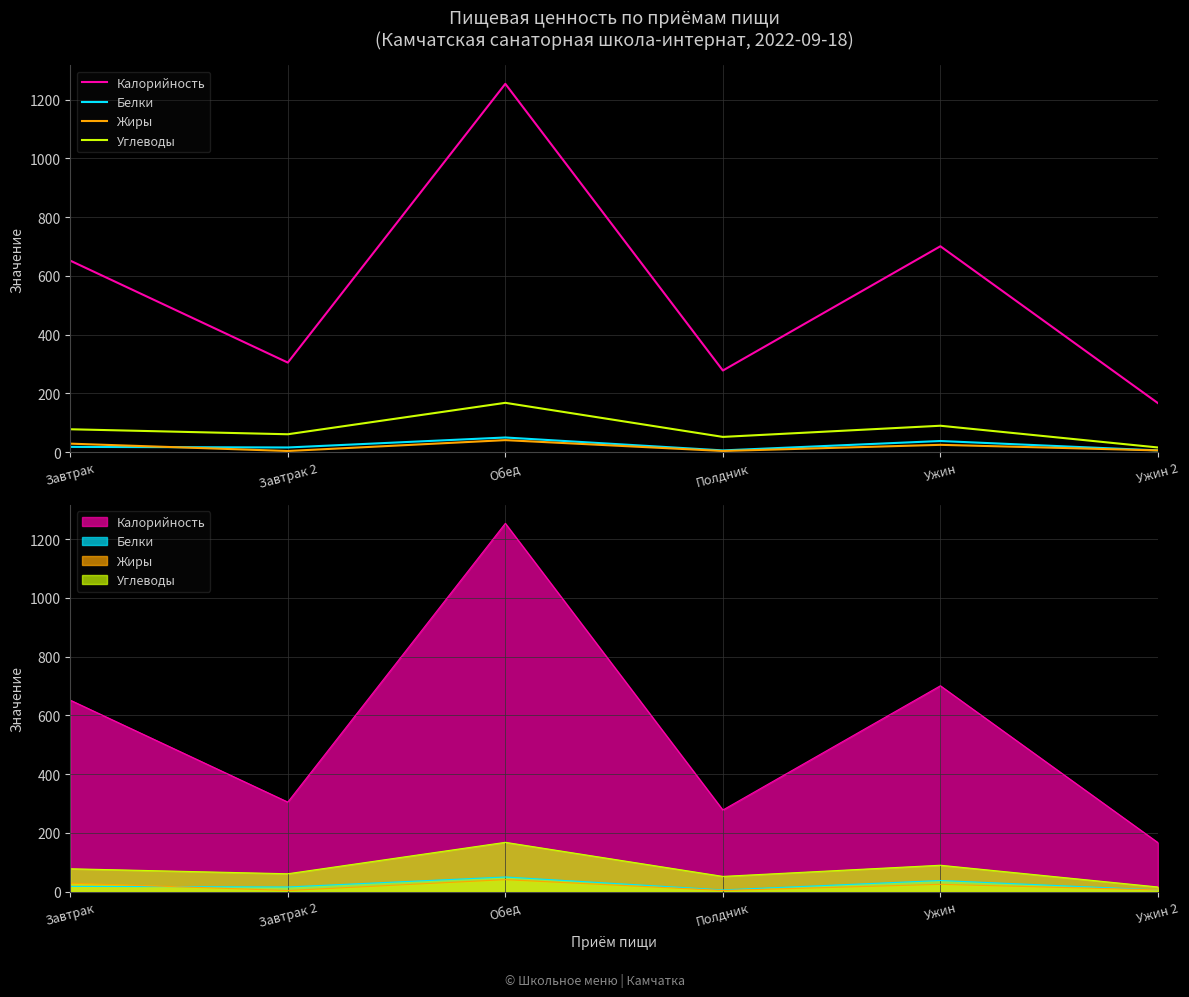

Reading right to left, list all the values displayed in this chart.

Калорийность: Ужин 2=167	Ужин=701	Полдник=278	Обед=1254	Завтрак 2=305	Завтрак=652
Белки: Ужин 2=6	Ужин=38	Полдник=6	Обед=50	Завтрак 2=16	Завтрак=18
Жиры: Ужин 2=6	Ужин=25	Полдник=4	Обед=41	Завтрак 2=4	Завтрак=29
Углеводы: Ужин 2=16	Ужин=90	Полдник=52	Обед=168	Завтрак 2=61	Завтрак=78